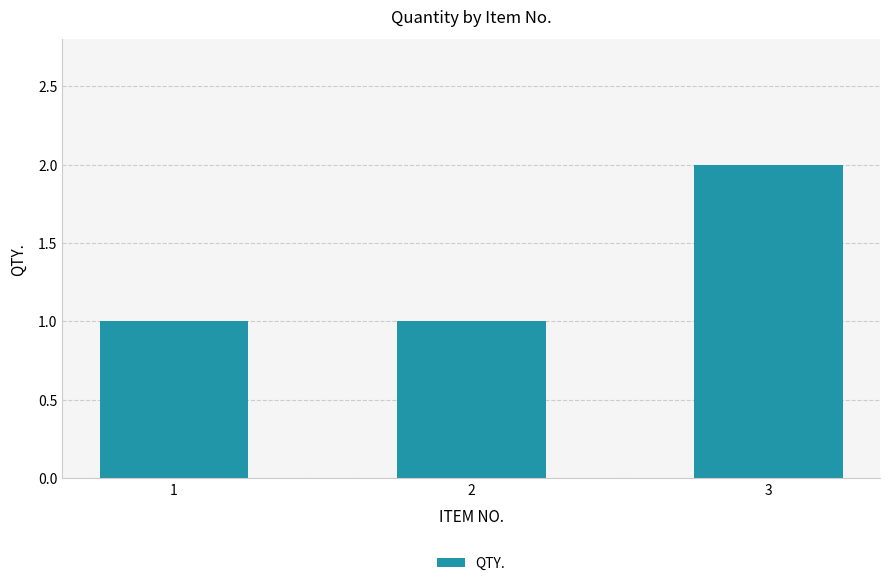

What is the value of the 2nd bar from the left?

1